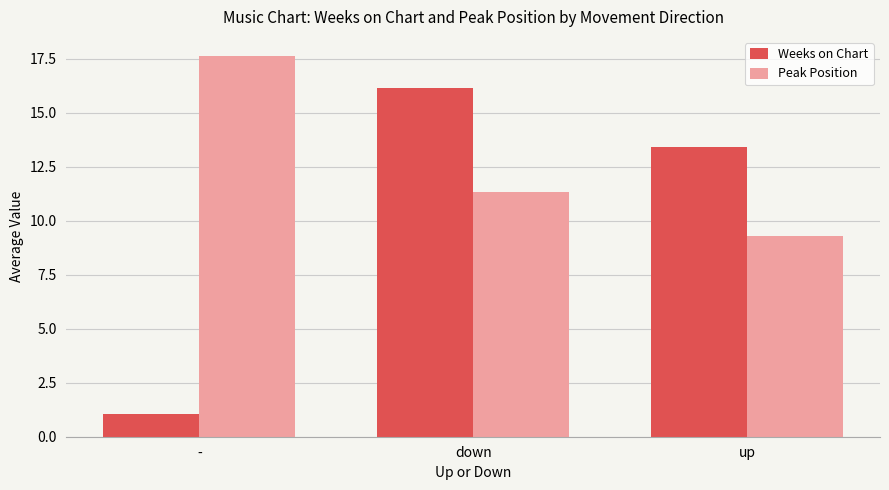

True or false: Peak Position has a value of 17.6 at -.

True